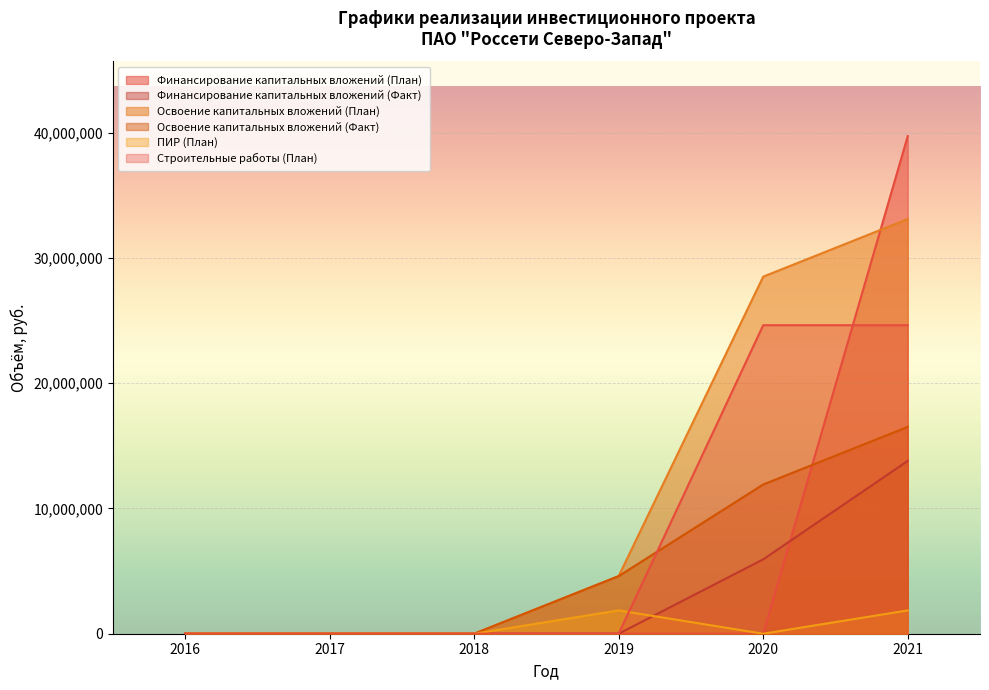

At which category is the sum across all series the highest?

2021